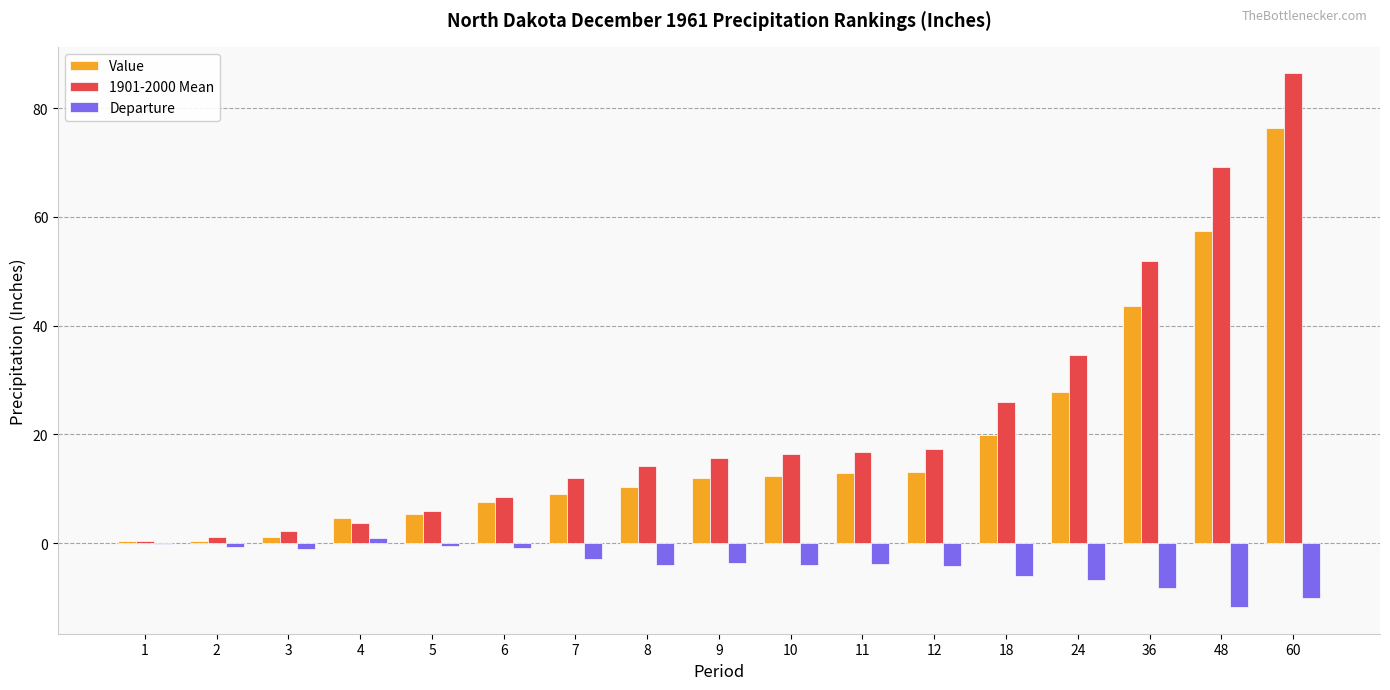

What is the difference between the Value values at 4 and 10?

7.6